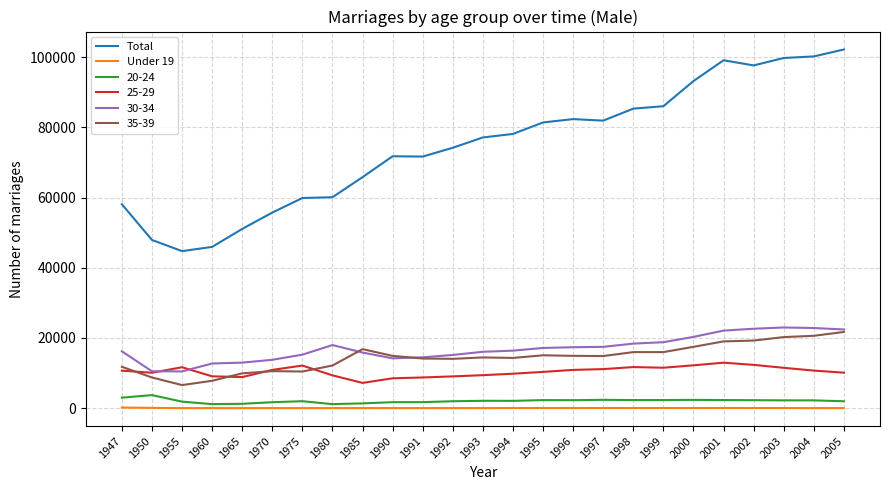

At how many categories does at least one series exceed 12935?

25